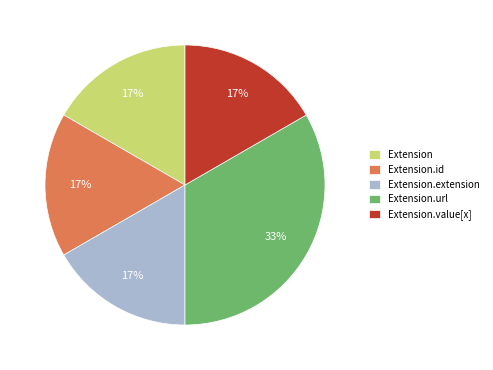

What is the largest slice in the pie chart?

Extension.url